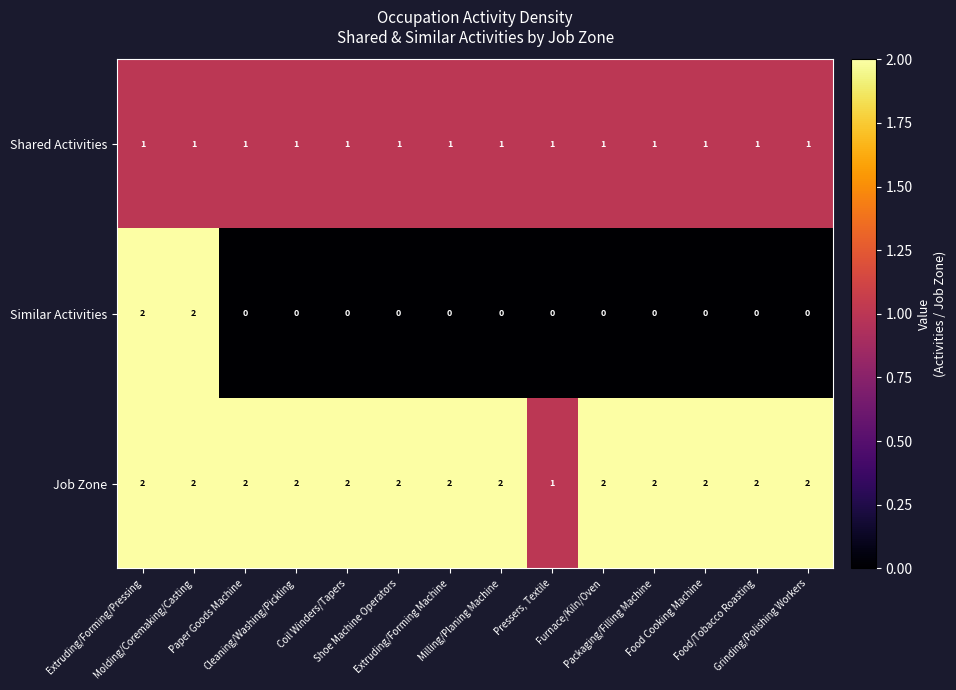

Which series has the largest total across all categories?

Job Zone